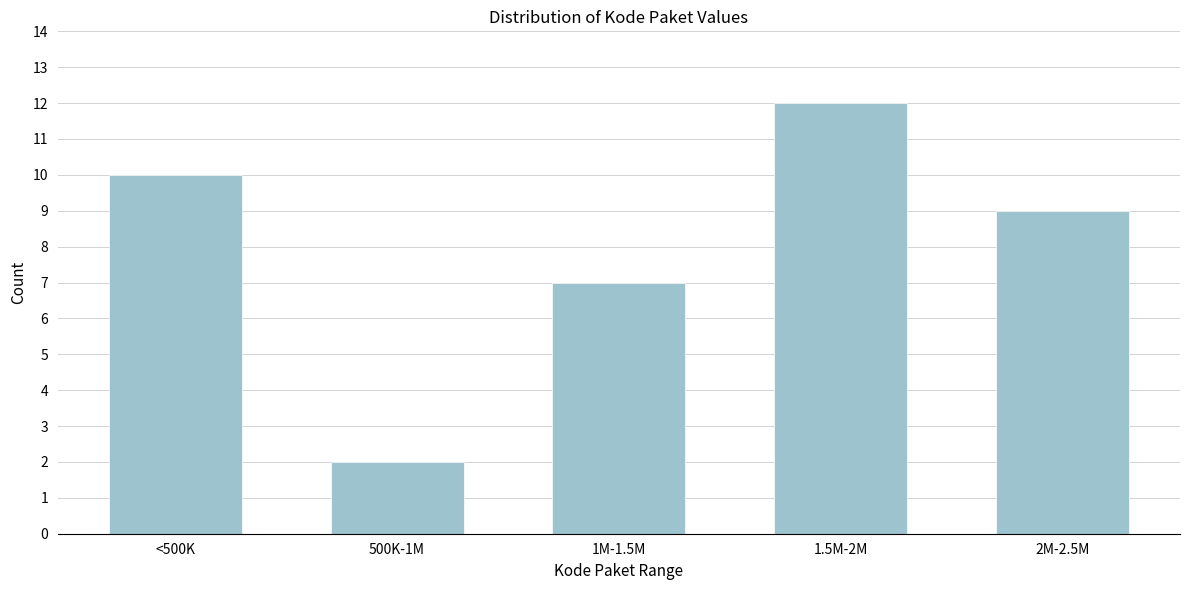

Reading right to left, list all the values displayed in this chart.

2M-2.5M=9	1.5M-2M=12	1M-1.5M=7	500K-1M=2	<500K=10